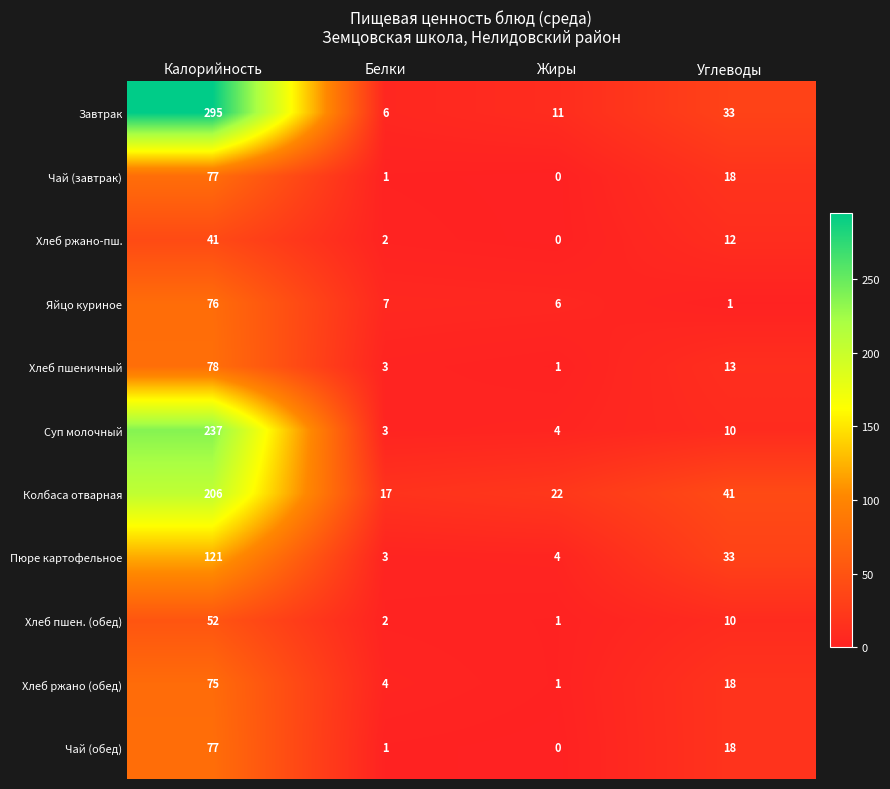

Which category has the highest value in the Колбаса отварная series?

Калорийность